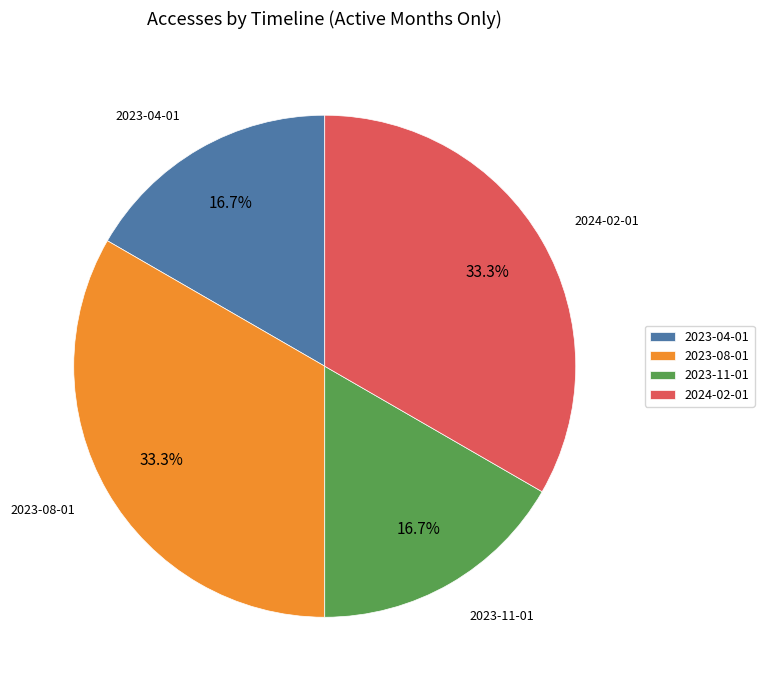

To the nearest percent, what is the difference between the 2023-11-01 and 2023-08-01 slice percentages?

17%